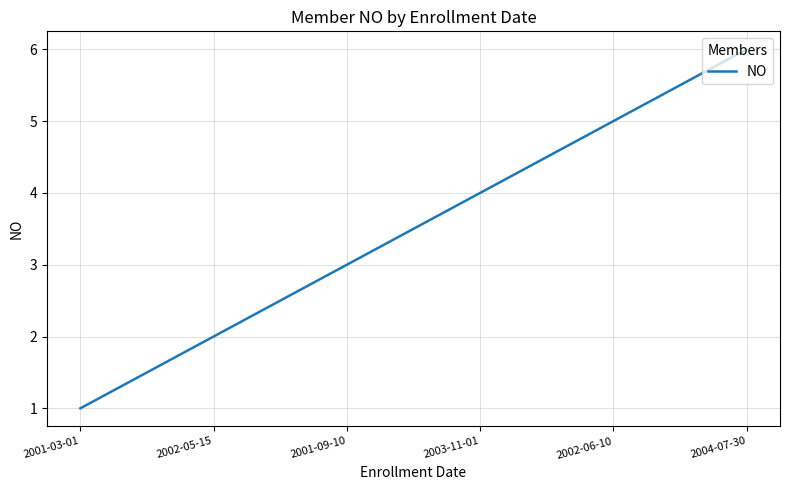

Reading right to left, list all the values displayed in this chart.

2004-07-30=6	2002-06-10=5	2003-11-01=4	2001-09-10=3	2002-05-15=2	2001-03-01=1